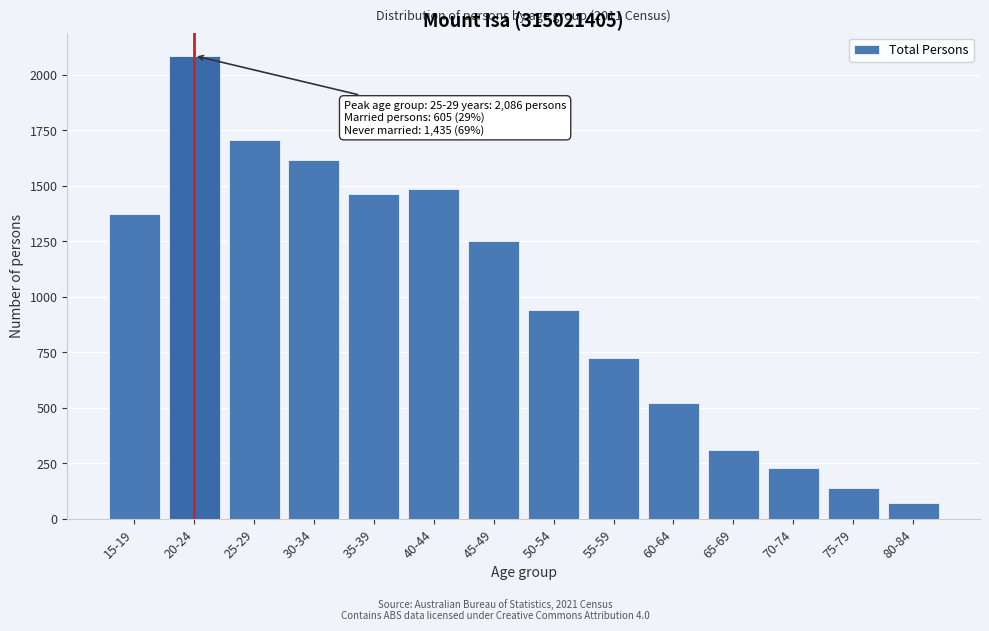

Reading left to right, what are all the values shown in this chart?

1374	2086	1704	1615	1463	1487	1249	941	726	520	311	227	136	71